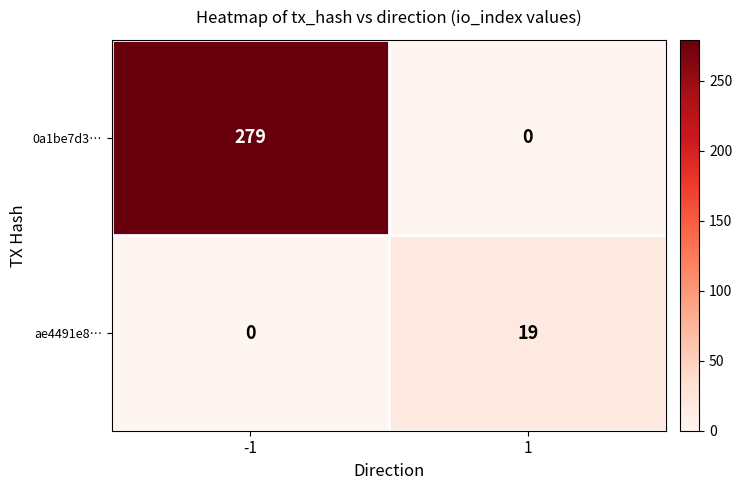

What is the sum of all ae4491e8… values?

19